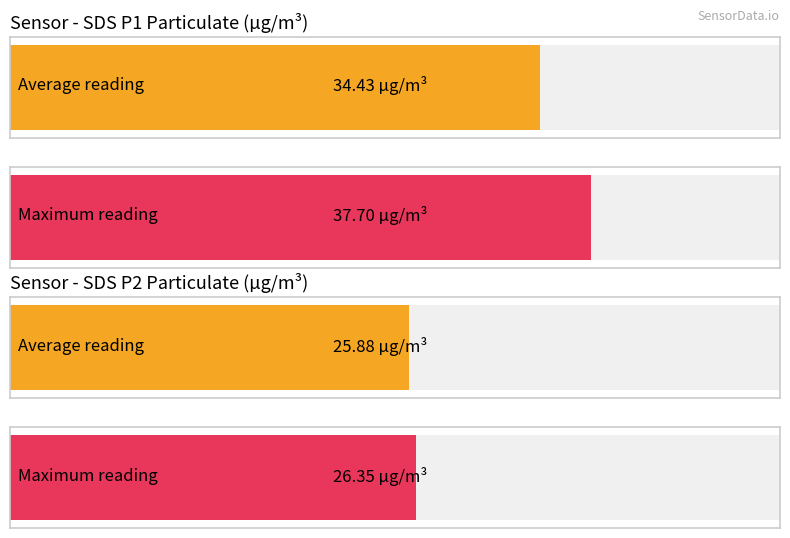

What is the greatest value displayed?

37.7